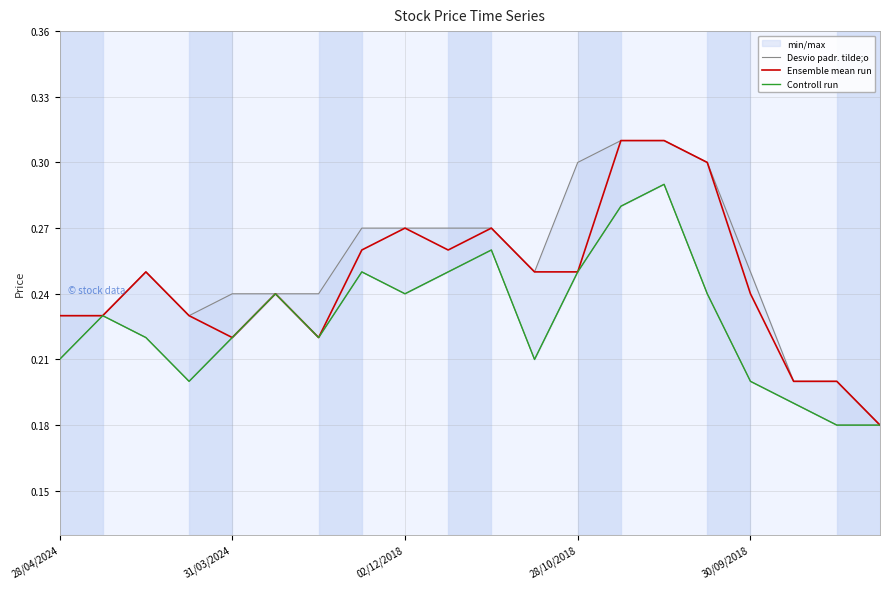

What is the average value of the Desvio padr. tilde;o series?

0.3